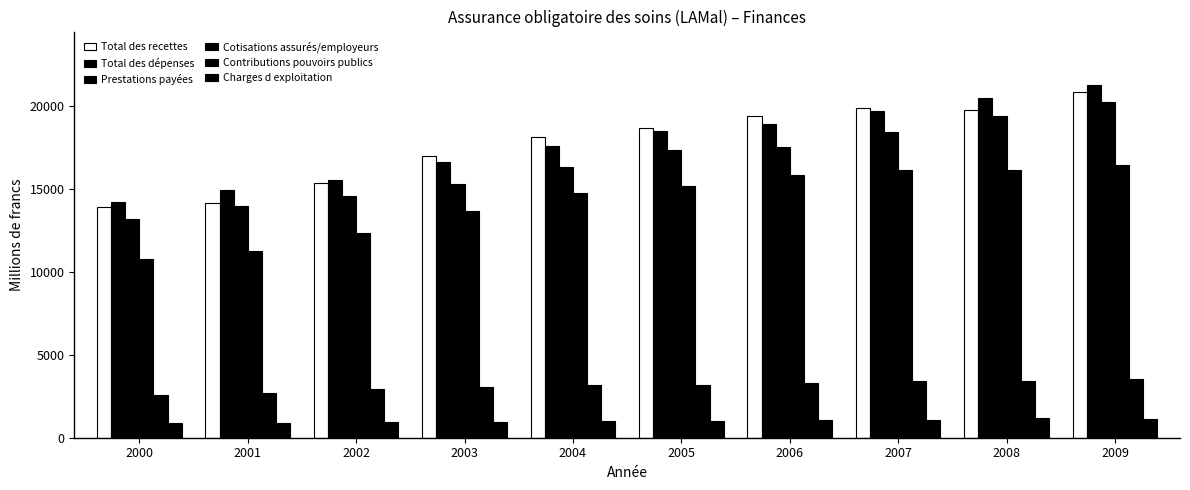

Reading left to right, extract all data points from this chart.

Total des recettes: 13897.8	14138.2	15349.4	17021.3	18124.5	18682.7	19409.6	19909.1	19766.5	20840.8
Total des dépenses: 14203.7	14927.9	15573.1	16621.6	17610.3	18511.2	18918.7	19730.4	20521.8	21312.4
Prestations payées: 13190.3	13986.3	14592.8	15335.6	16307.5	17352.7	17563.9	18423.6	19431.5	20273.8
Cotisations assurés/employeurs: 10778.3	11268.0	12380.3	13662.1	14767.3	15196.6	15870.2	16169.3	16174.8	16472.4
Contributions pouvoirs publics: 2576.6	2686.1	2934.3	3081.9	3173.4	3204.0	3312.2	3420.7	3405.7	3552.9
Charges d exploitation: 870.0	911.3	924.9	946.8	993.0	1000.7	1077.3	1089.8	1177.5	1150.0